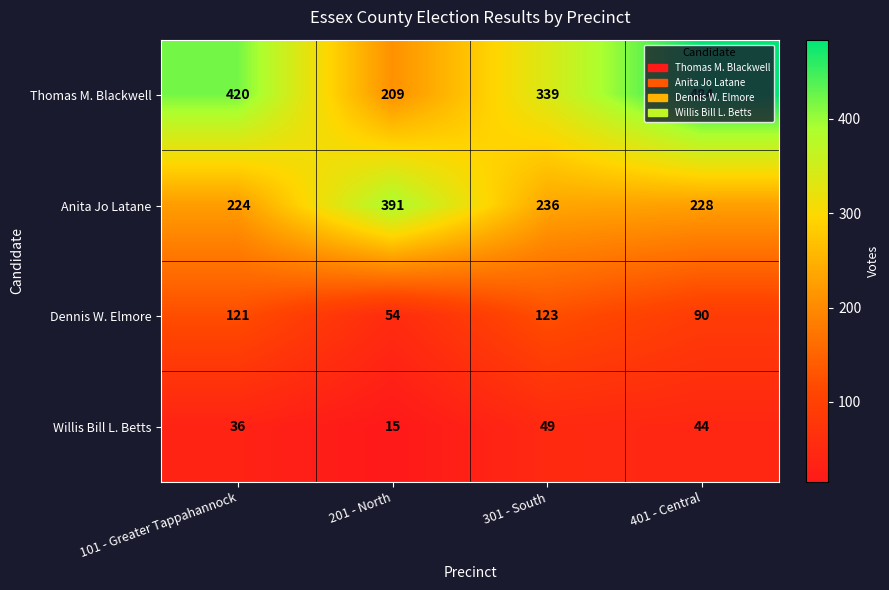

List the series in order of their overall mean, highest first.

Thomas M. Blackwell, Anita Jo Latane, Dennis W. Elmore, Willis Bill L. Betts